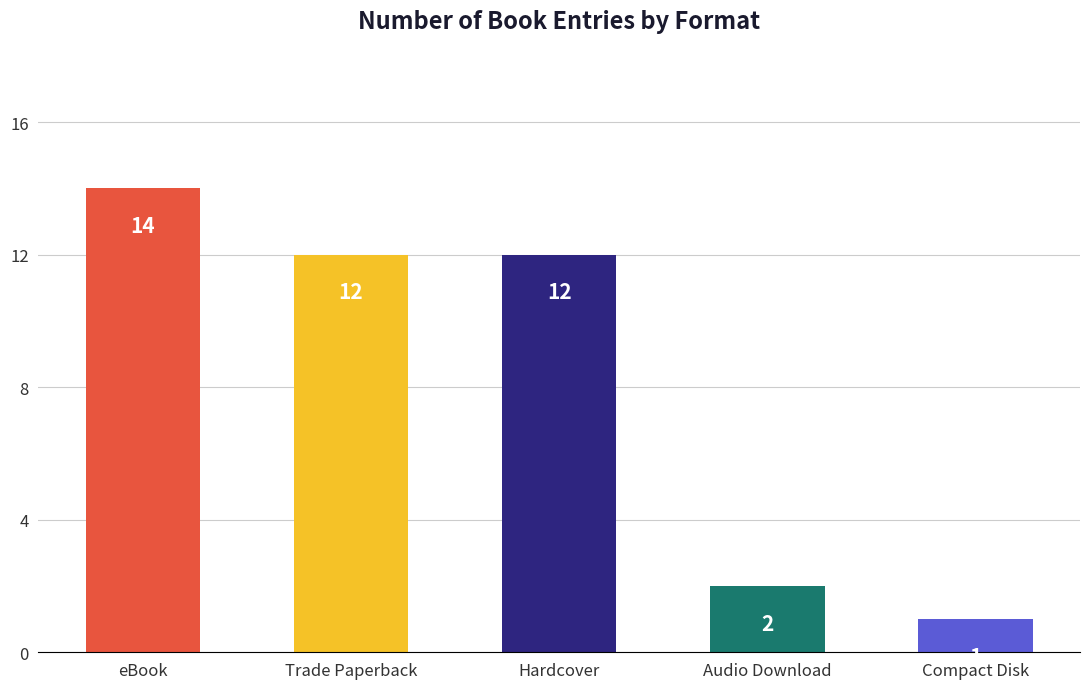

What is the change in value from Trade Paperback to Compact Disk?

-11